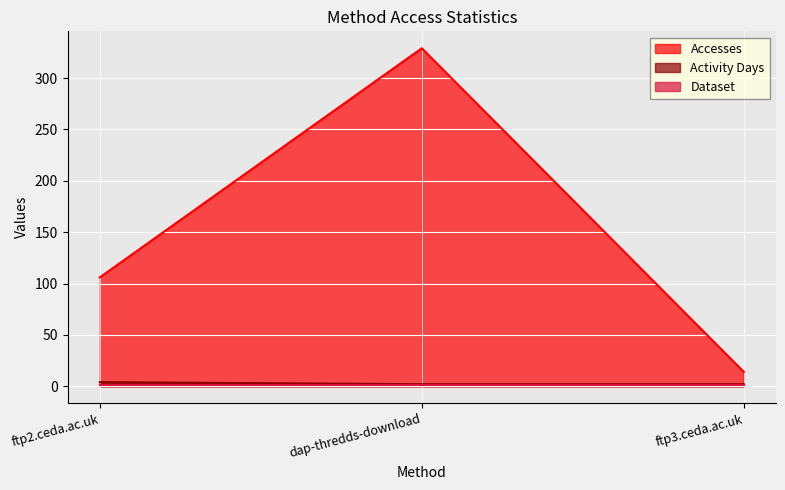

What is the spread (max minus min) of values at ftp2.ceda.ac.uk?

105